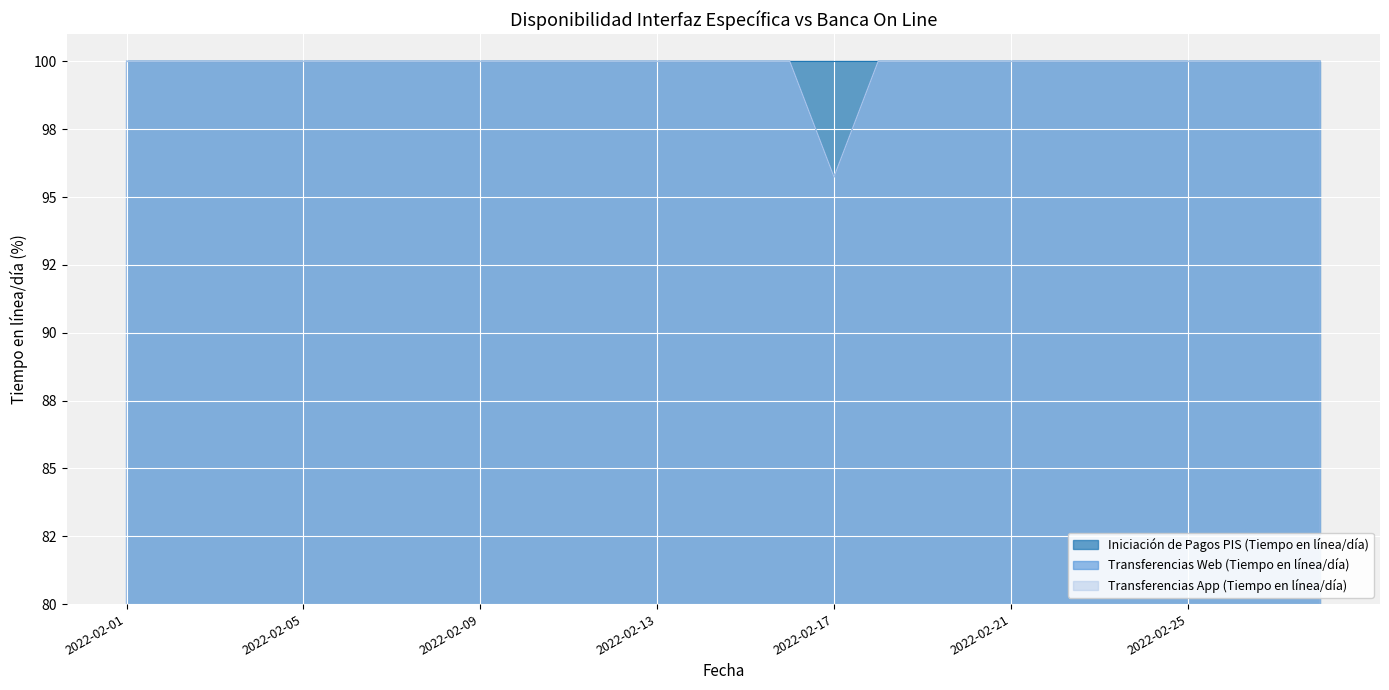

True or false: Transferencias App (Tiempo en línea/día) and Transferencias Web (Tiempo en línea/día) cross at least once.

False